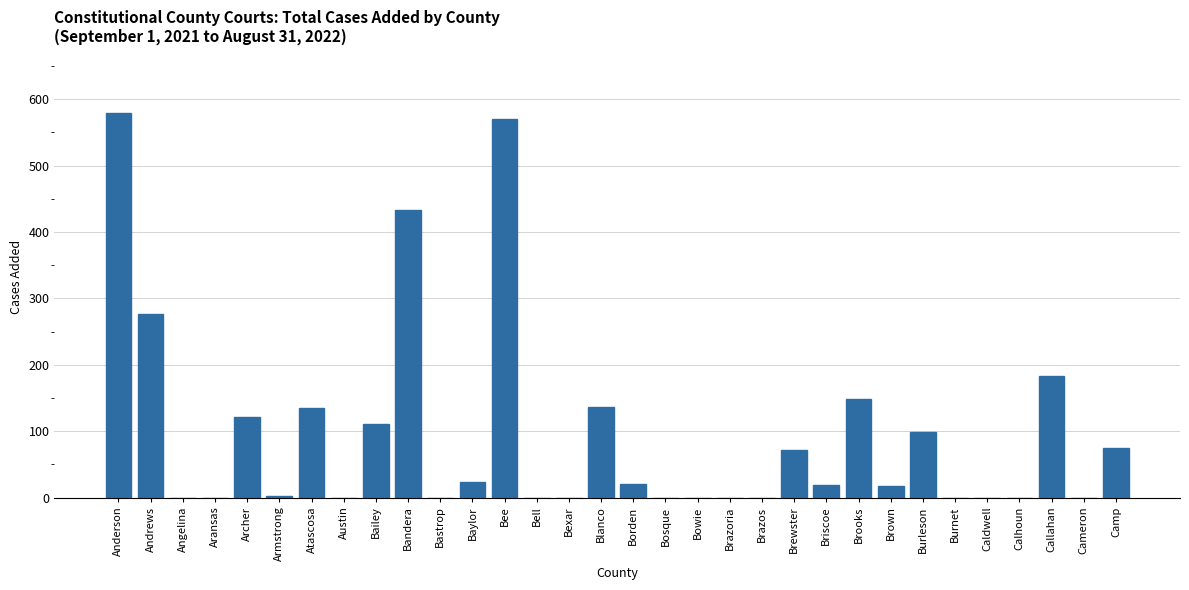

What is the sum of the values at Atascosa and Burnet?

135